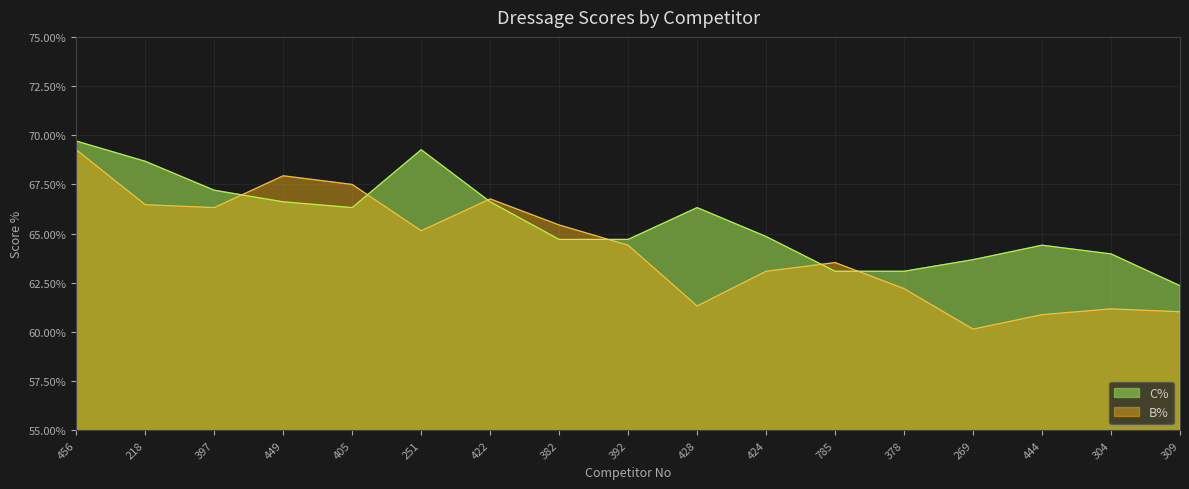

At which category is the sum across all series the highest?

456